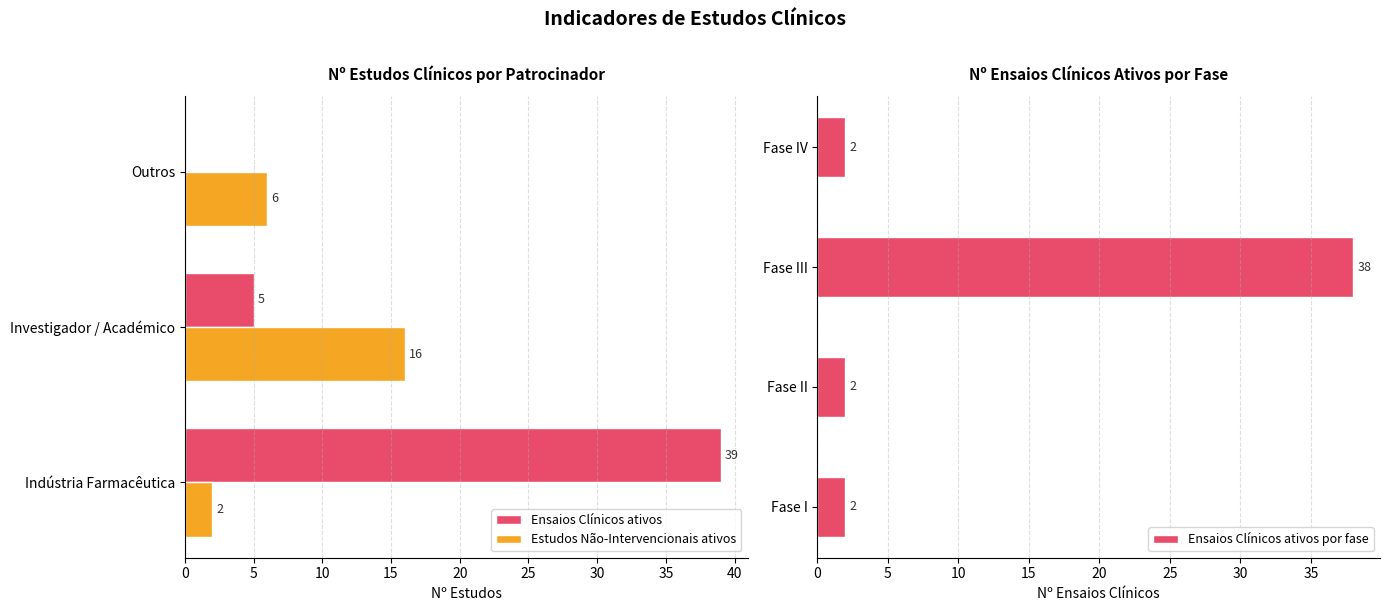

At which label does Ensaios Clínicos ativos por fase reach its peak?

Fase III